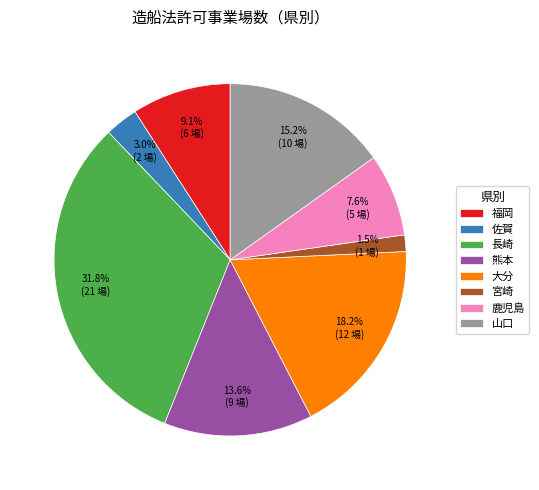

To the nearest percent, what is the difference between the 佐賀 and 長崎 slice percentages?

29%